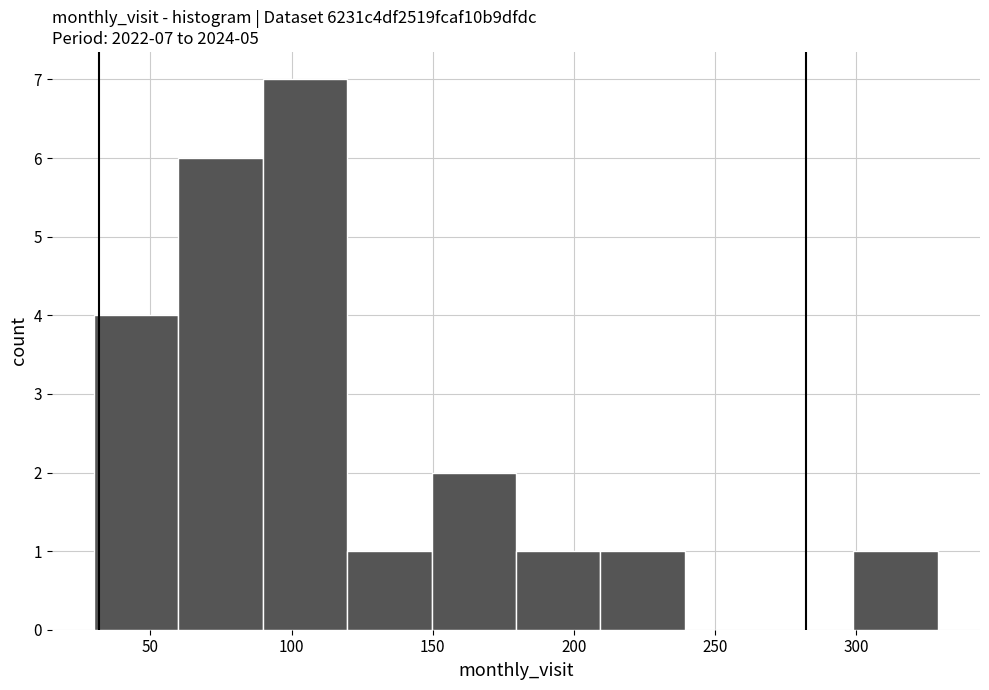

Which range on the x-axis has the tallest bar?

90 to 120